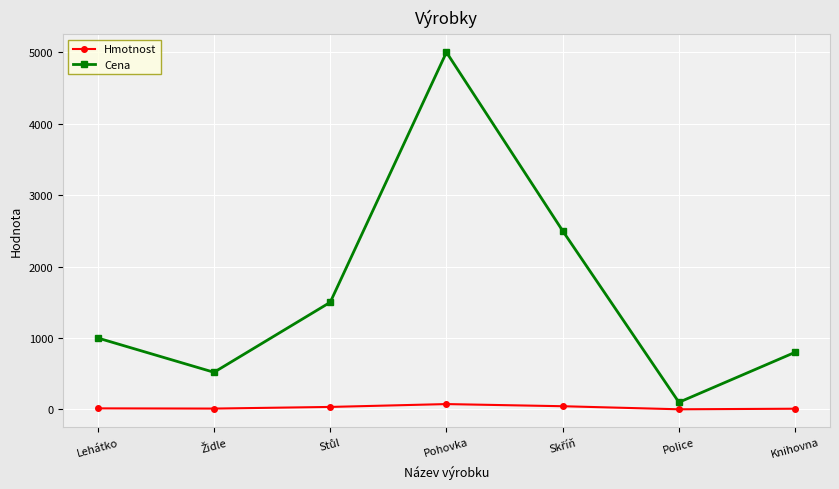

Does the chart have visible grid lines?

Yes